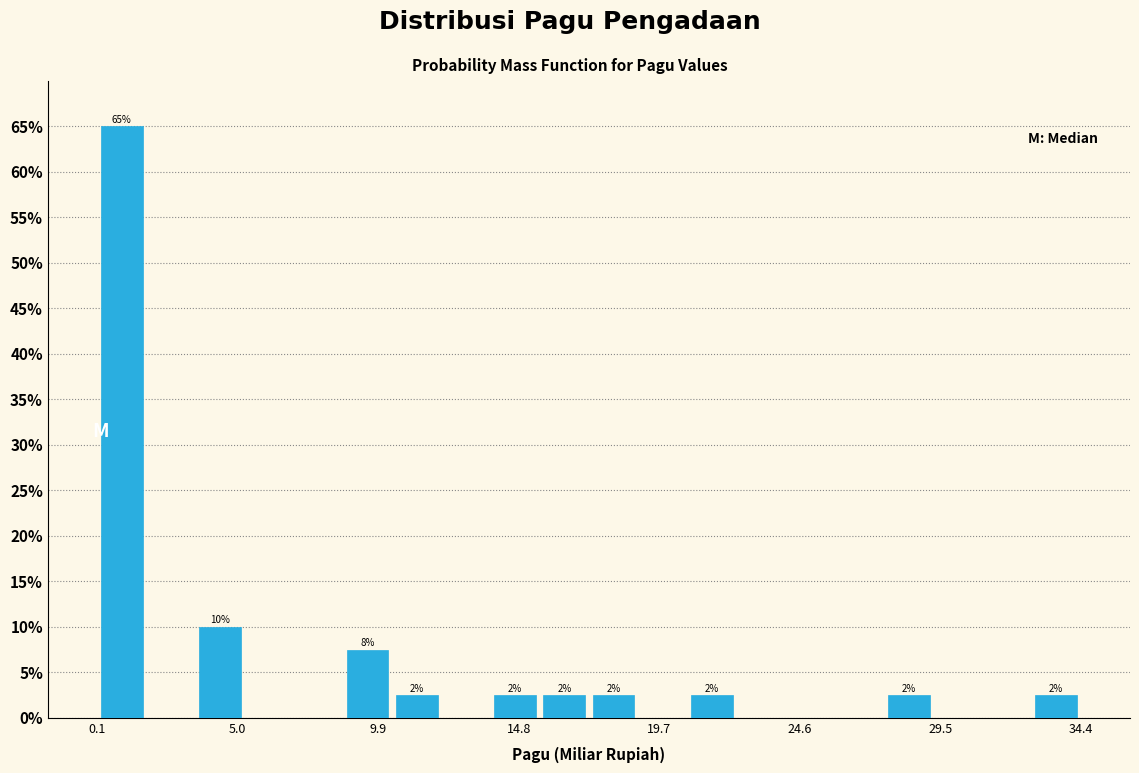

Read against the x-axis, roughly where is the centre of the tallest bar?

1.0